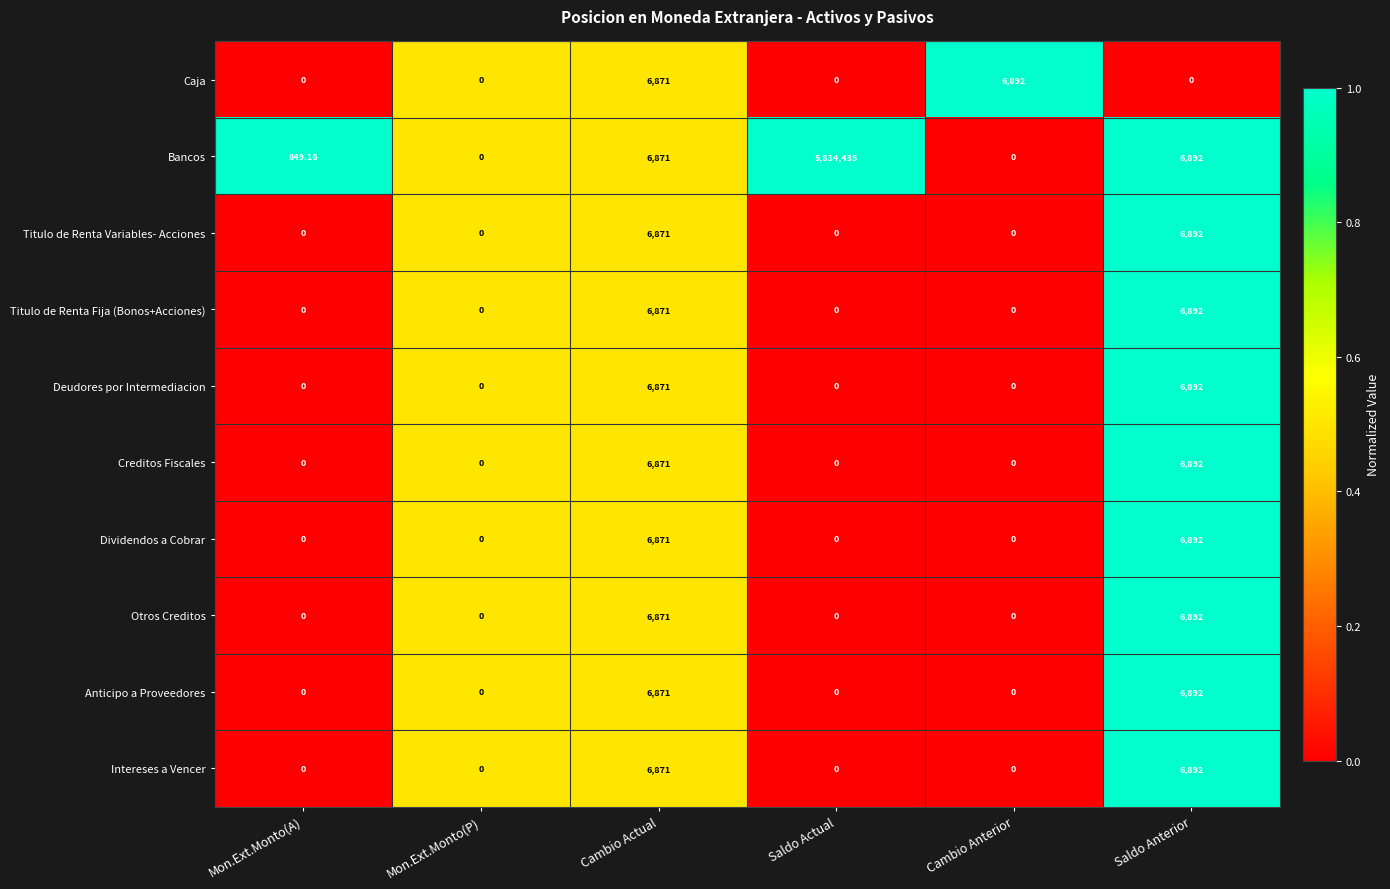

Which label corresponds to the largest value in the chart?

Saldo Actual